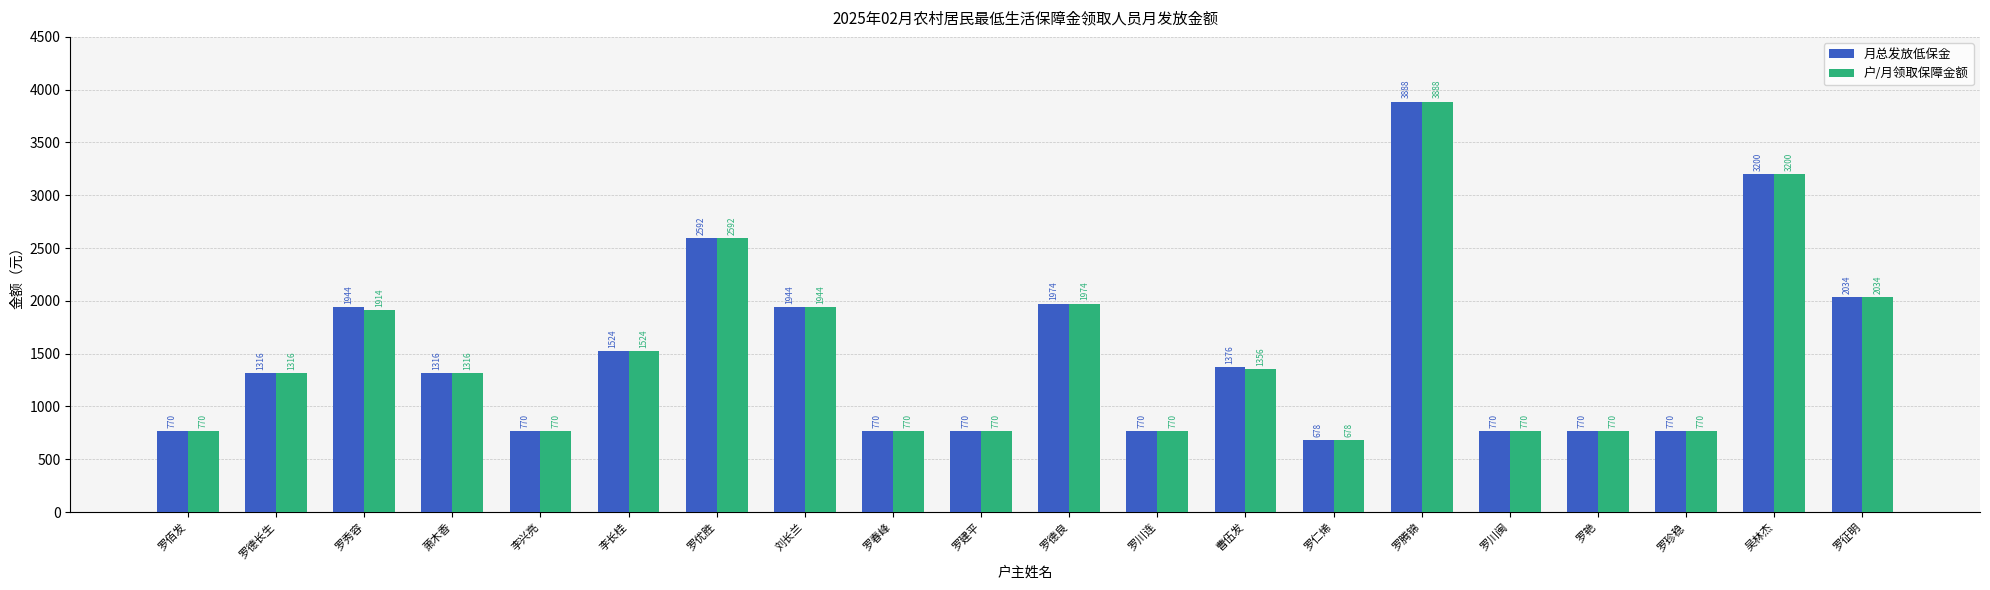

How many bars are there in each group?

2